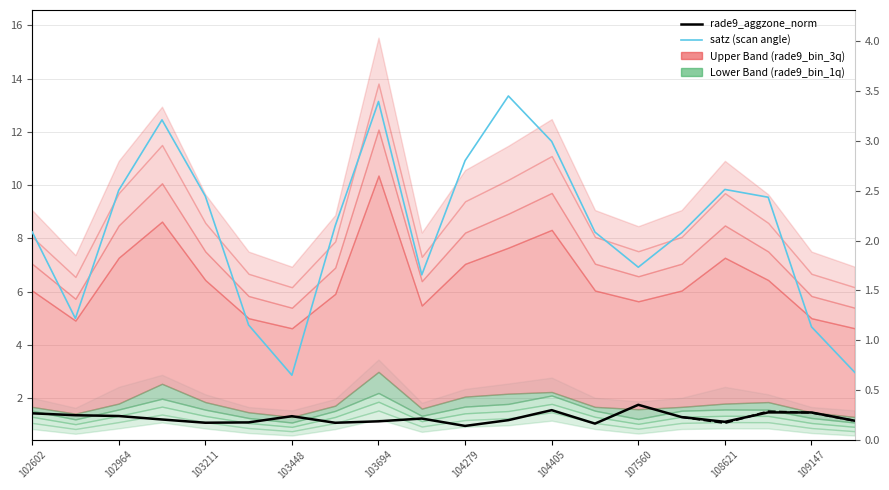

In satz (scan angle), how many points are lower than both neighbors (excluding endpoints)?

4